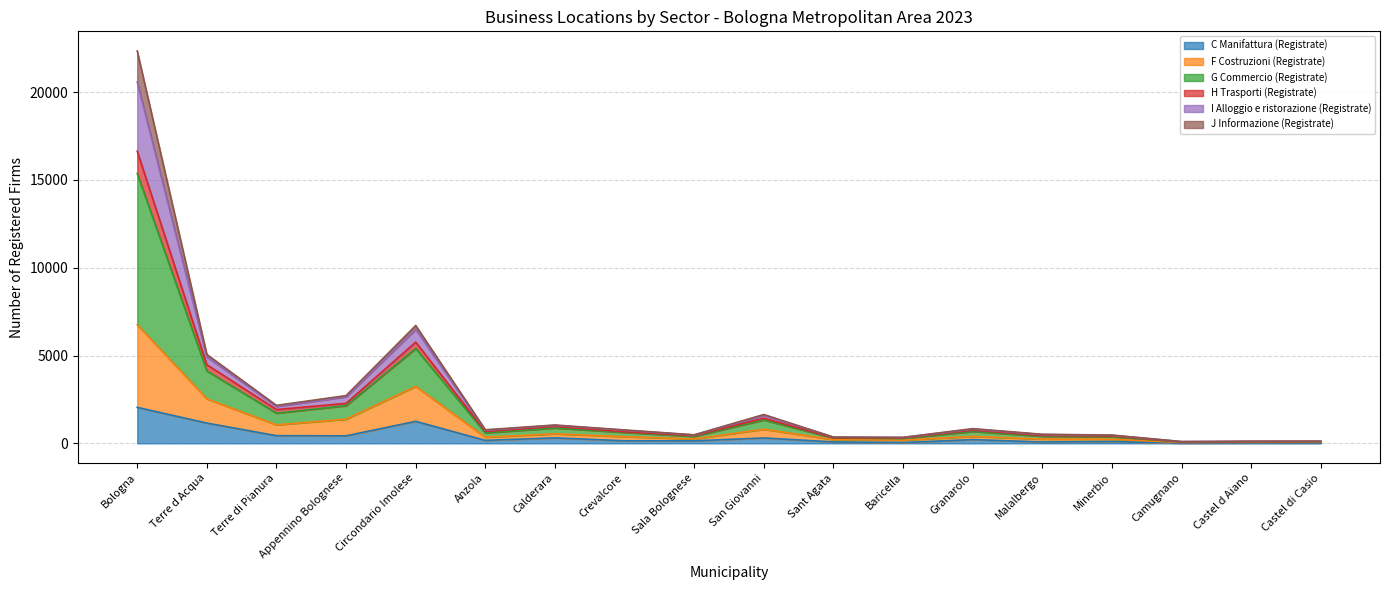

What is the lowest value of the H Trasporti (Registrate) series?

99